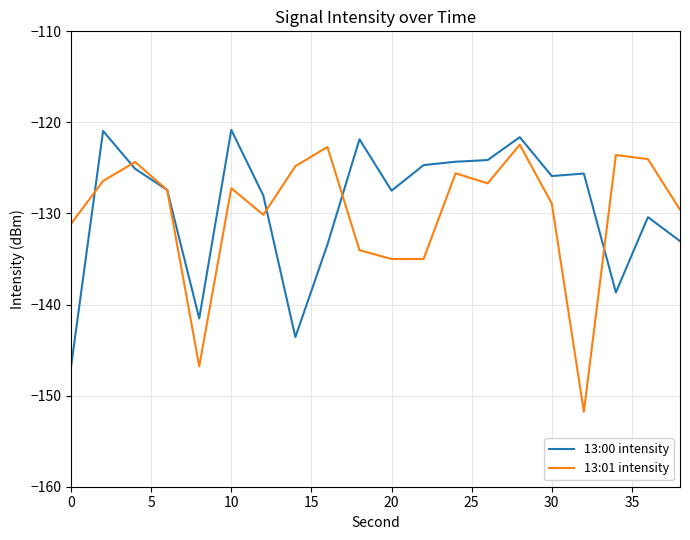

What is the sum of all 13:00 intensity values?

-2585.4